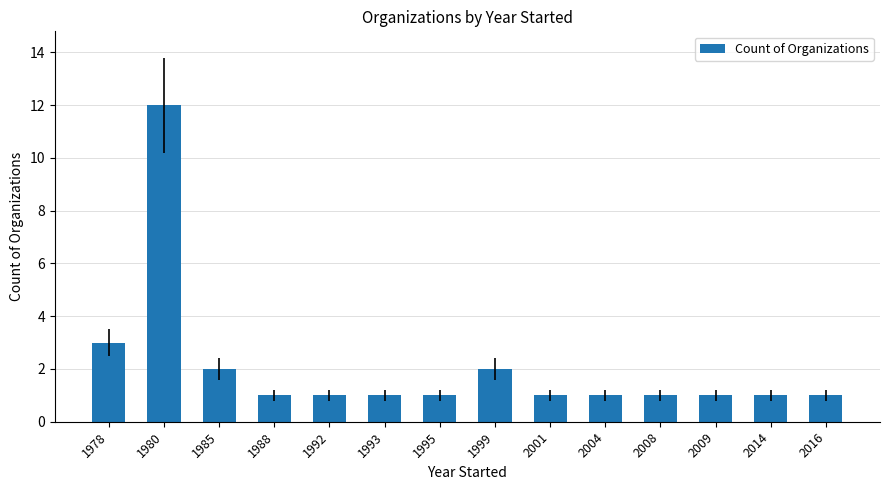

What is the value of the 9th bar from the left?

1